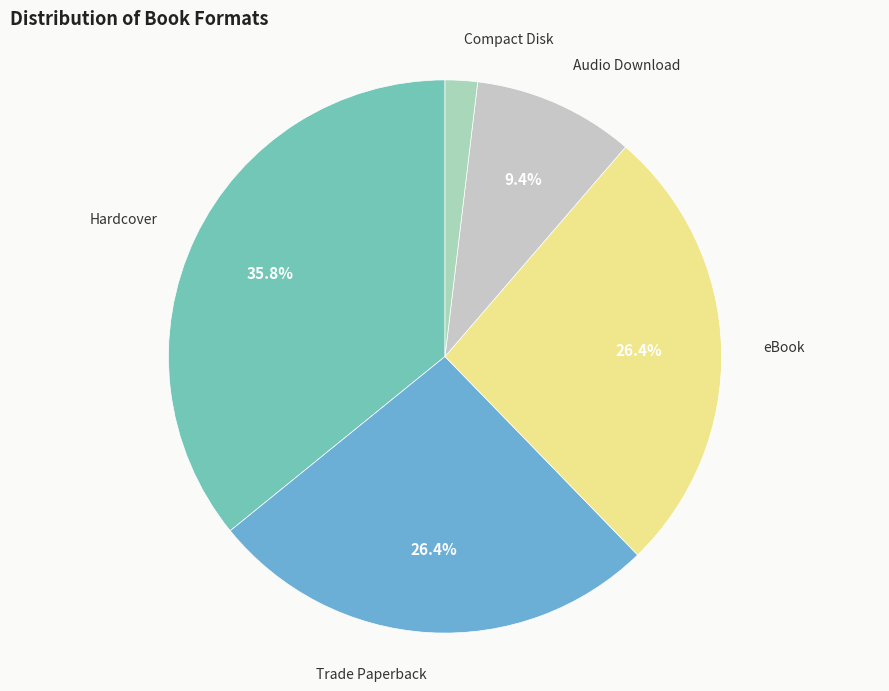

Which category has the smallest portion of the pie?

Compact Disk